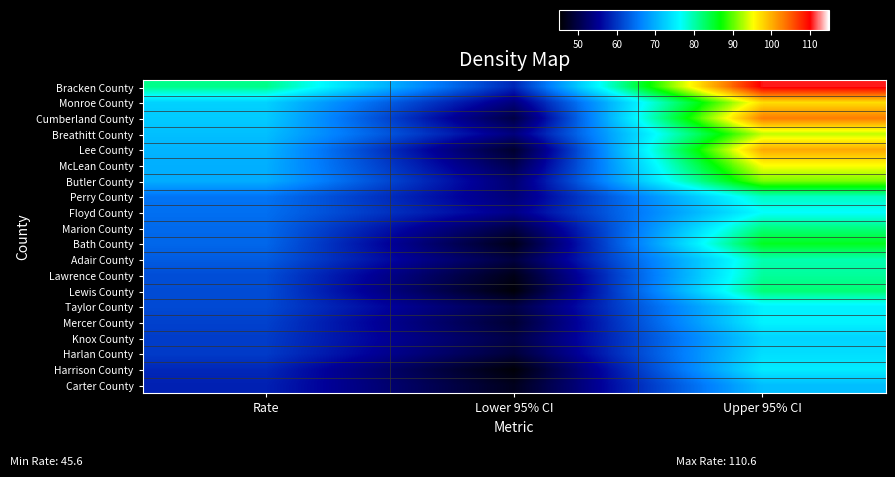

Rank the series by their maximum value, from lowest to highest.

Carter County, Knox County, Harlan County, Harrison County, Taylor County, Mercer County, Floyd County, Perry County, Adair County, Lawrence County, Marion County, Lewis County, Bath County, Butler County, Breathitt County, McLean County, Monroe County, Lee County, Cumberland County, Bracken County